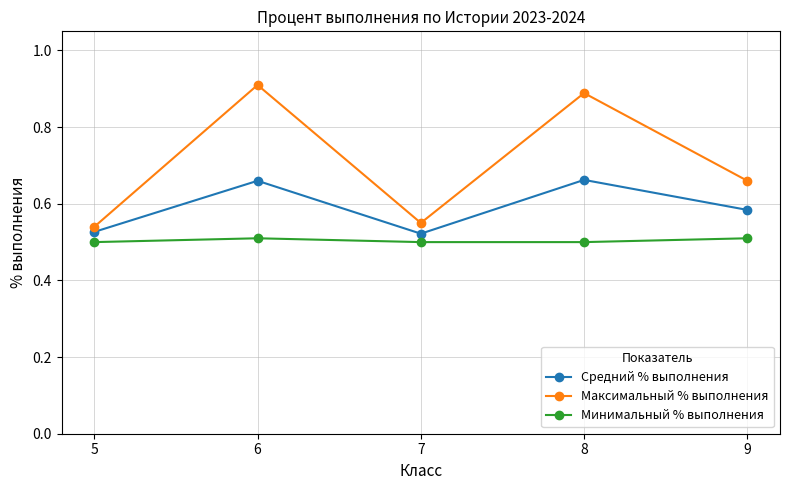

Which series has the largest range (max minus min)?

Максимальный % выполнения